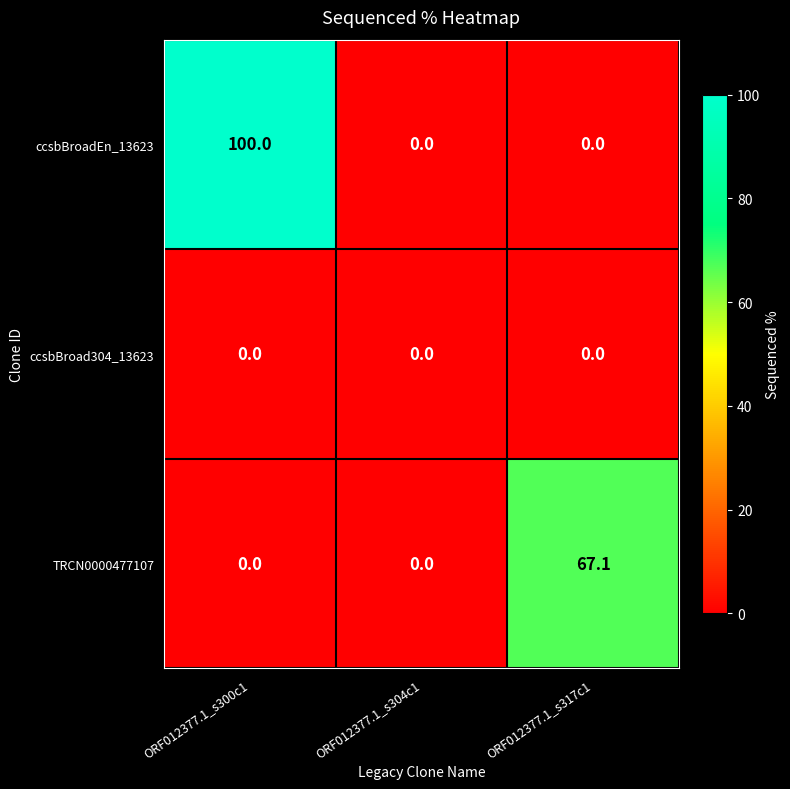

What is the difference between the maximum and minimum values in the TRCN0000477107 series?

67.1